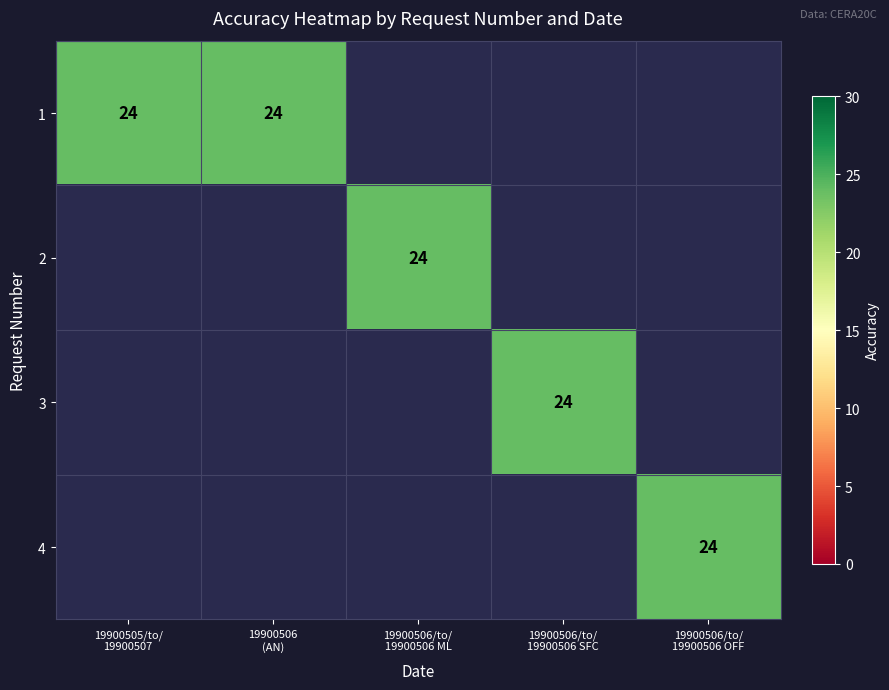

List the series in order of their peak value, highest first.

1, 2, 3, 4